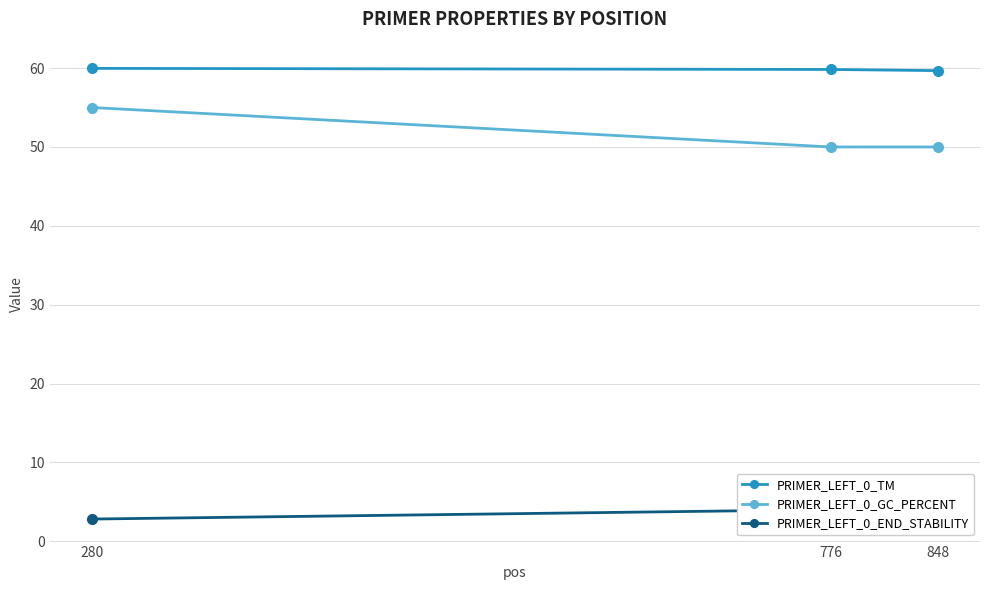

Which series has the largest total across all categories?

PRIMER_LEFT_0_TM